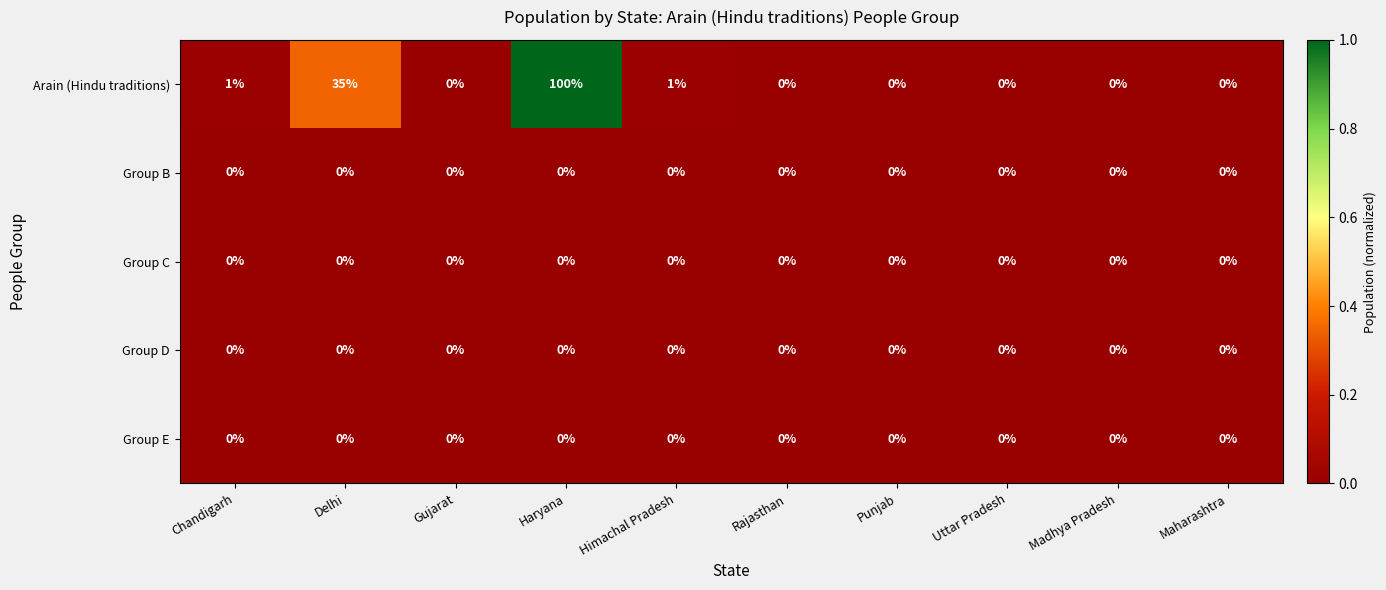

Between Delhi and Punjab, which series saw the biggest shift?

Arain (Hindu traditions)